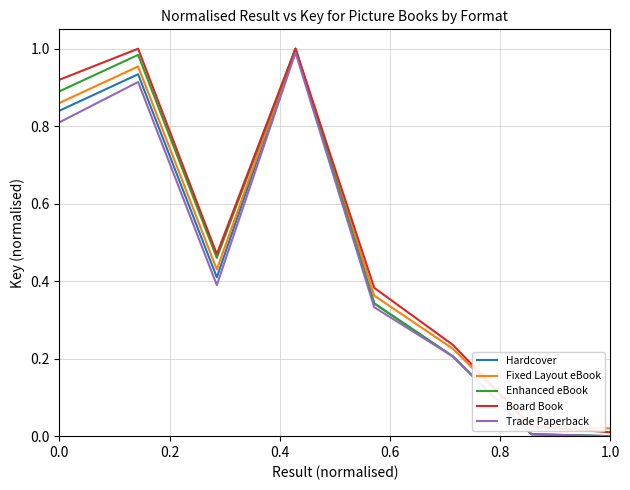

The value of Trade Paperback at 0.0 is 1.2. True or false?

False